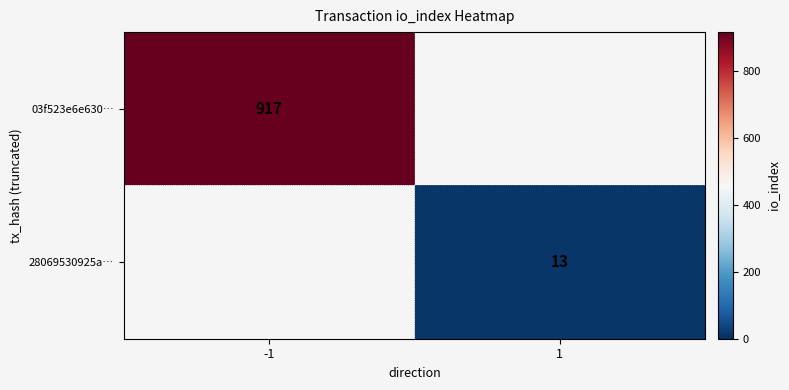

What is the maximum value shown in the chart?

917.0